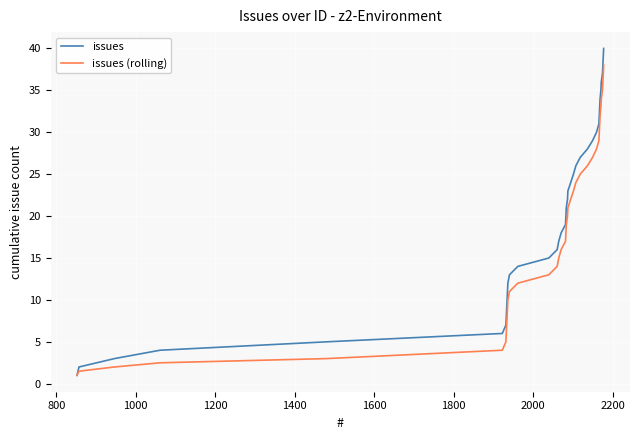

List the series in order of their overall mean, lowest first.

issues (rolling), issues